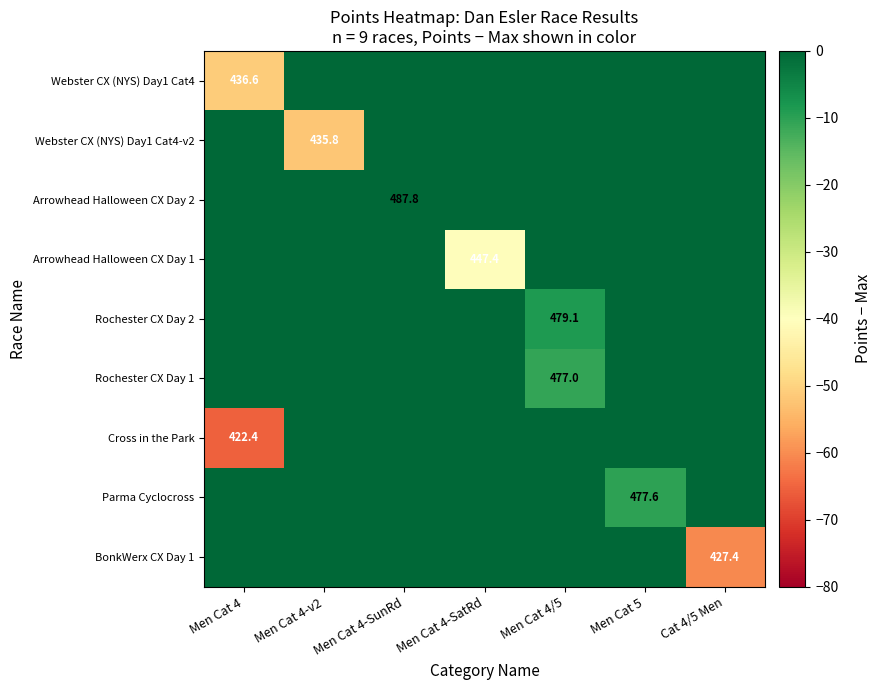

Is it true that Arrowhead Halloween CX Day 1 equals 447.4 at Men Cat 4-SatRd?

True